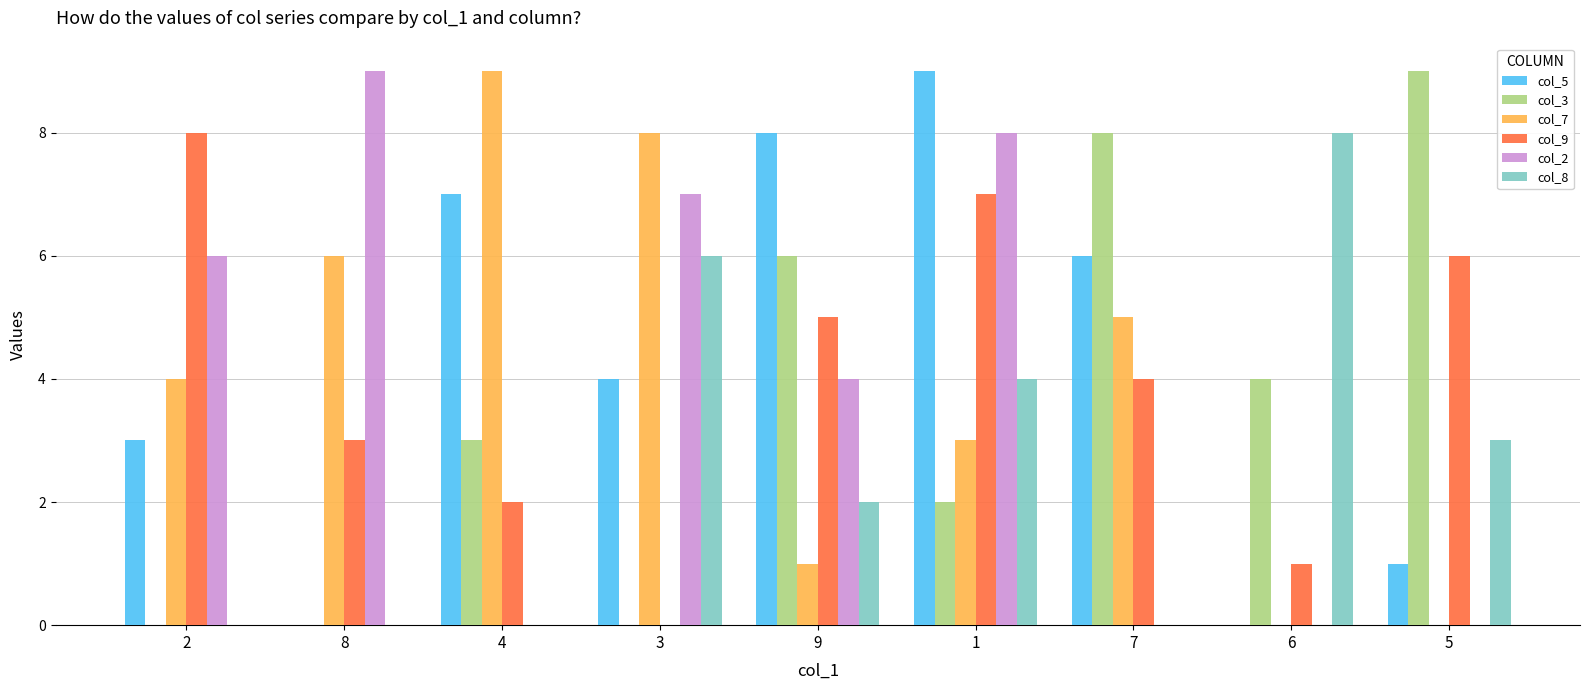

The value of col_2 at 8 is 9. True or false?

True